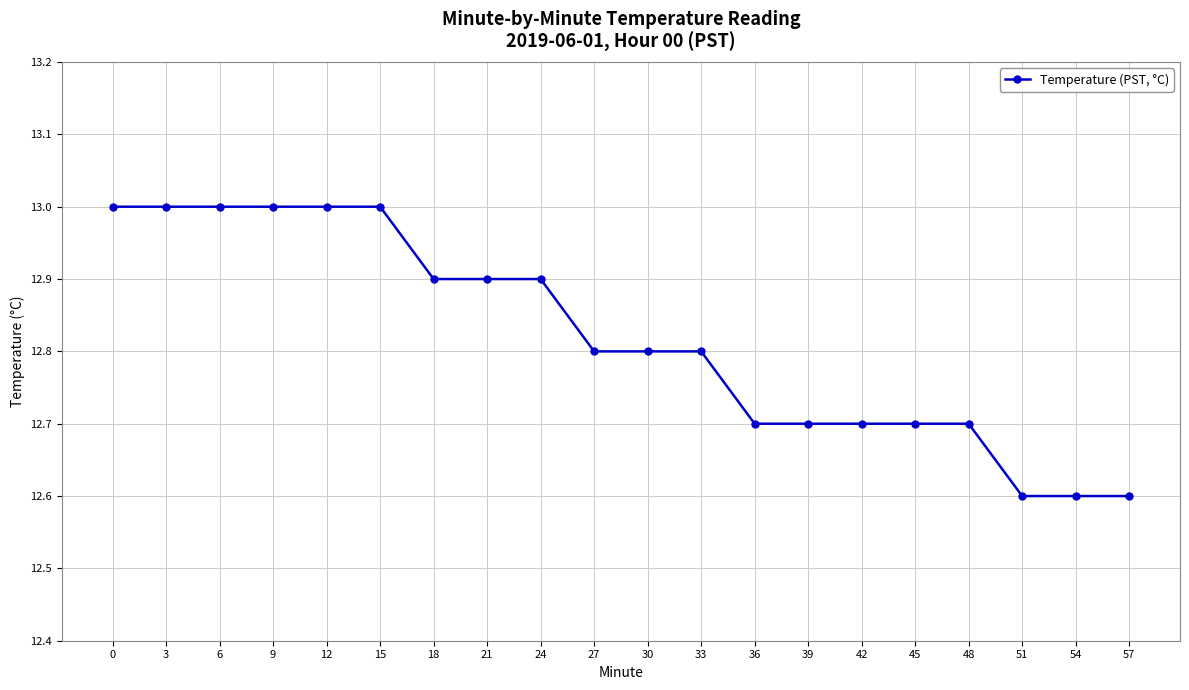

What is the difference between the maximum and minimum values?

0.4